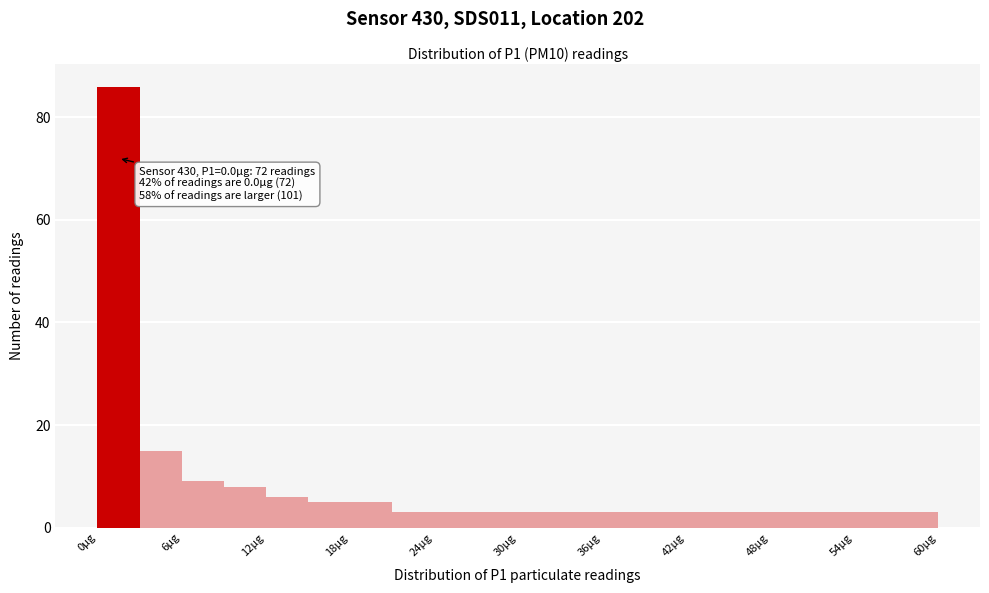

Around what value on the x-axis is the tallest bar? Give the approximate position of its centre, as read against the axis.

2